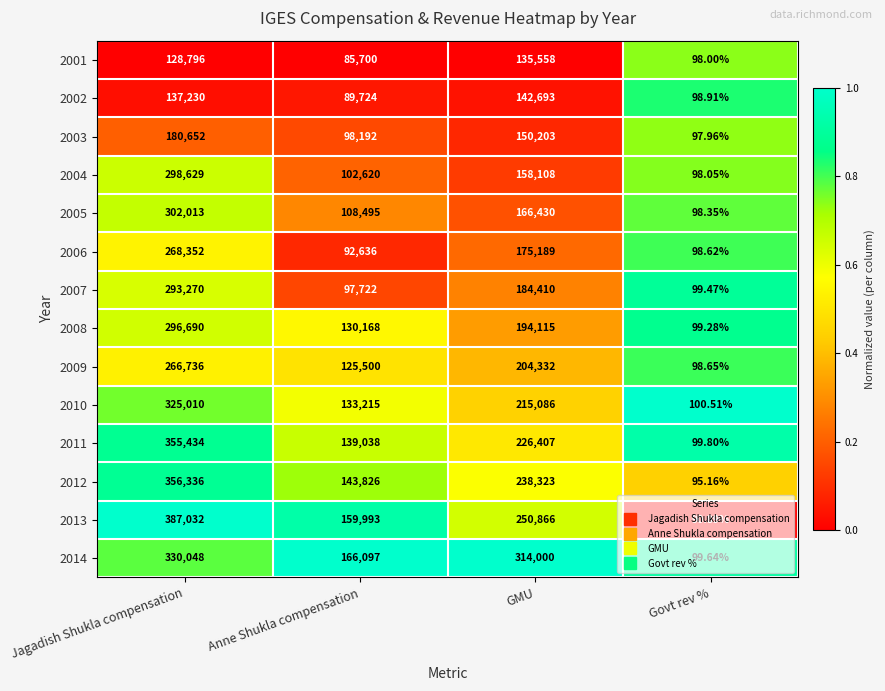

What is the total value across all series at Anne Shukla compensation?

1672926.0